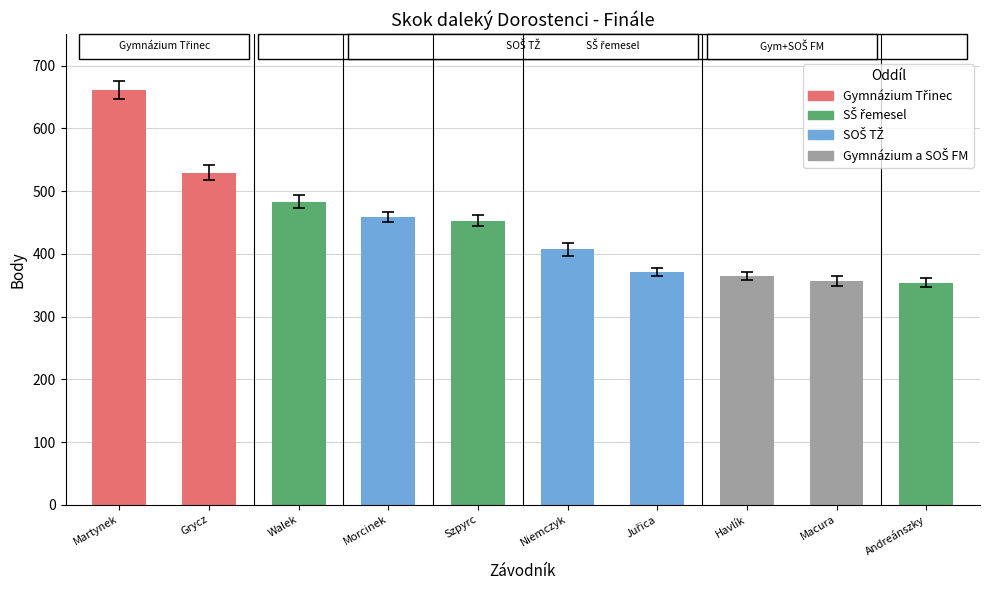

Where is Body nearest to the value 507?

Grycz Vojtěch